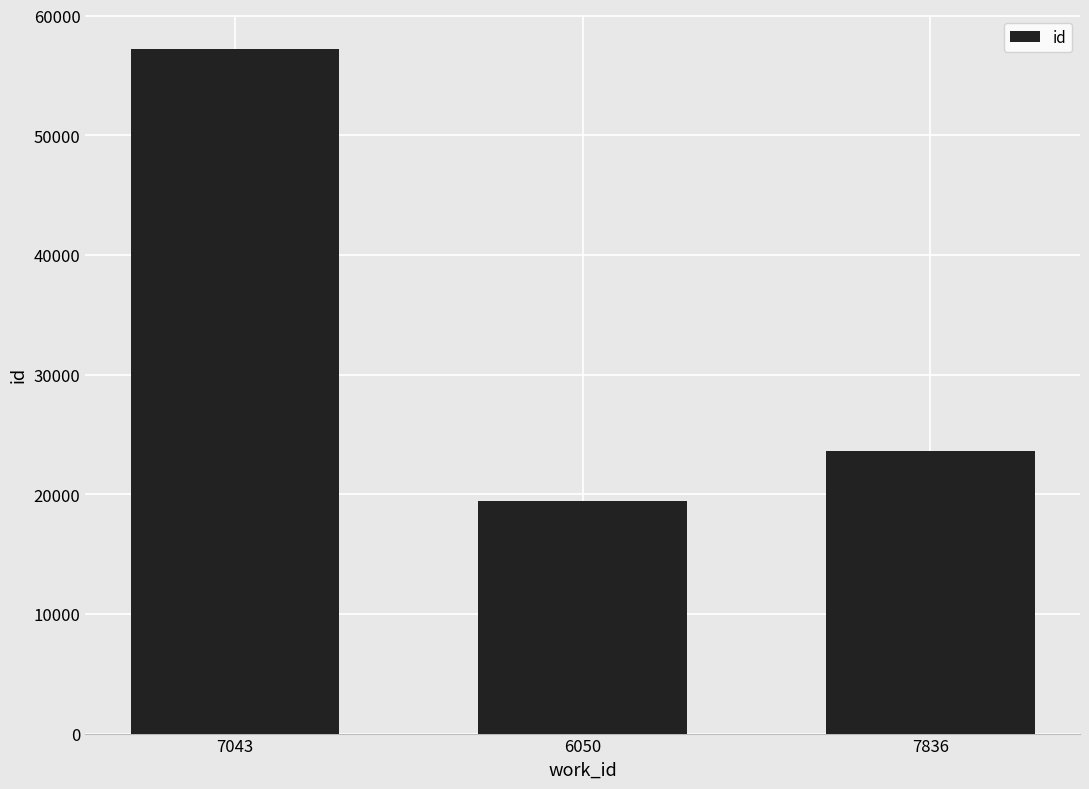

What is the maximum value shown in the chart?

57197